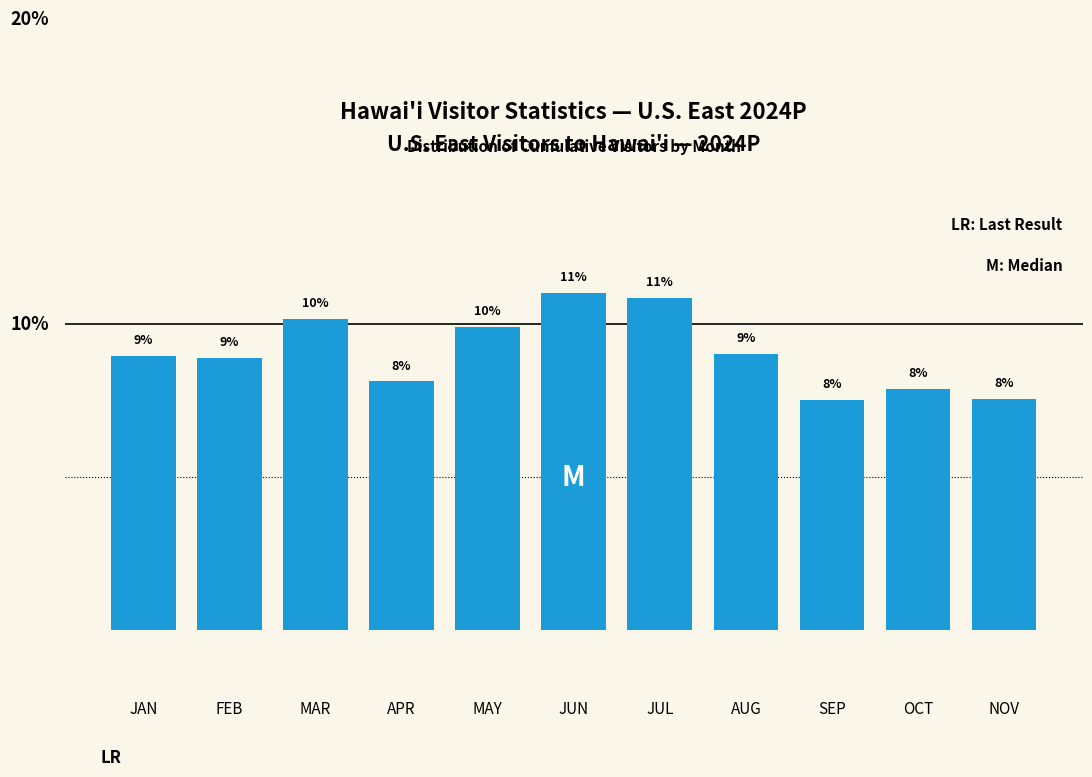

Are the bars horizontal?

No